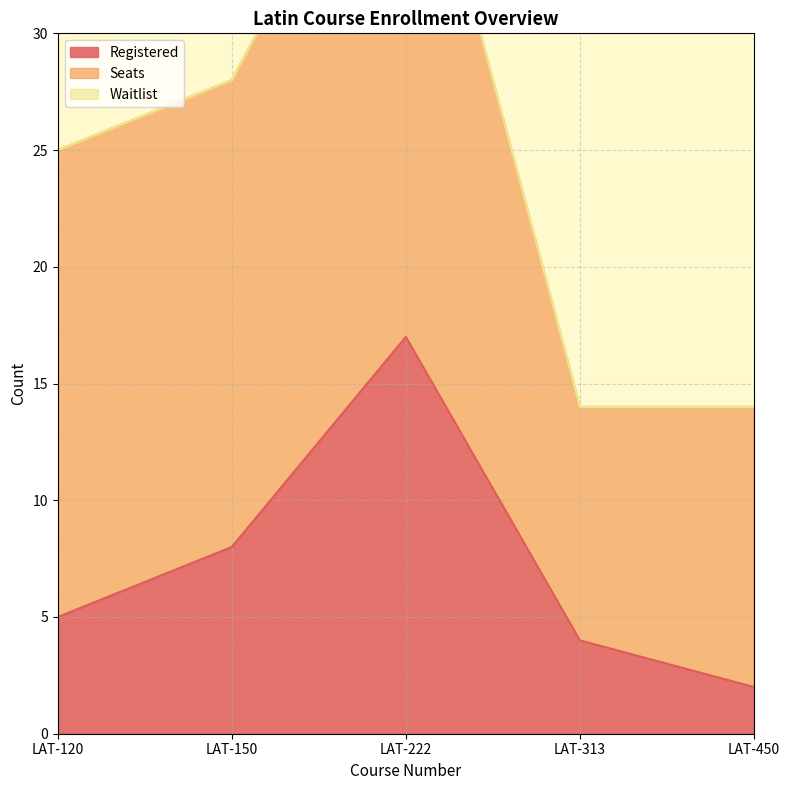

List the series in order of their peak value, highest first.

Seats, Registered, Waitlist